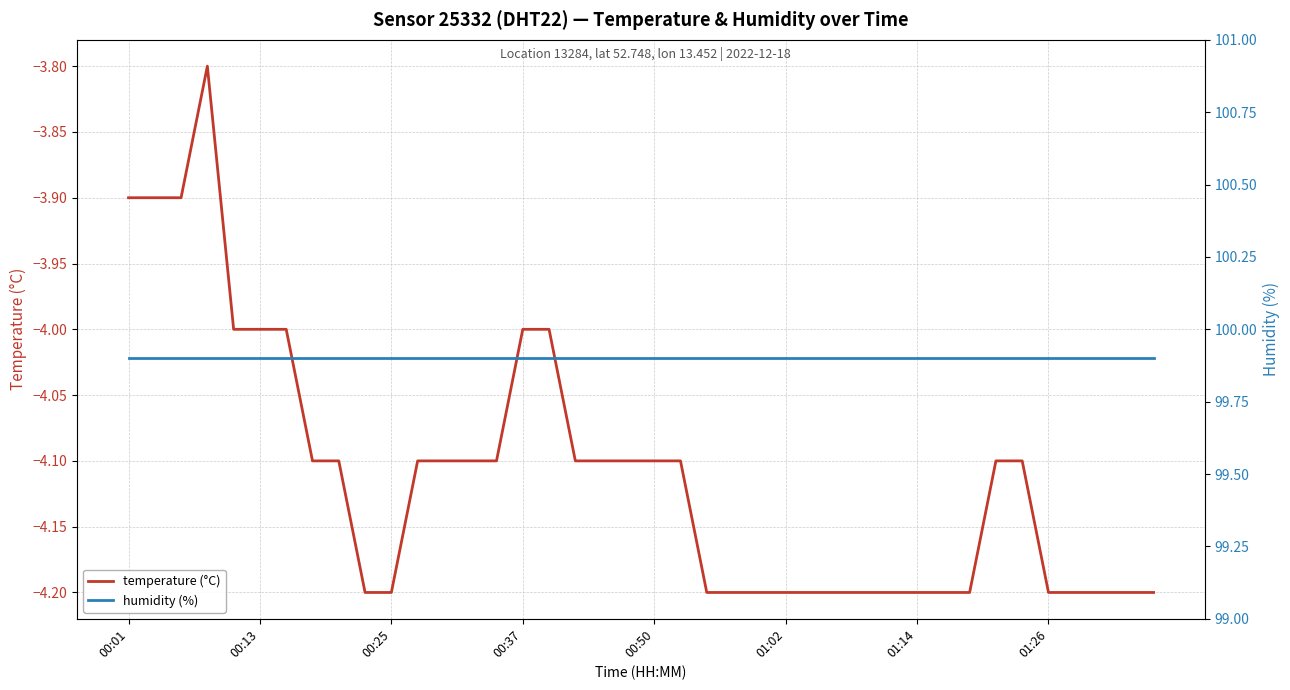

Is it true that temperature (°C) equals -6.9 at 00:01?

False